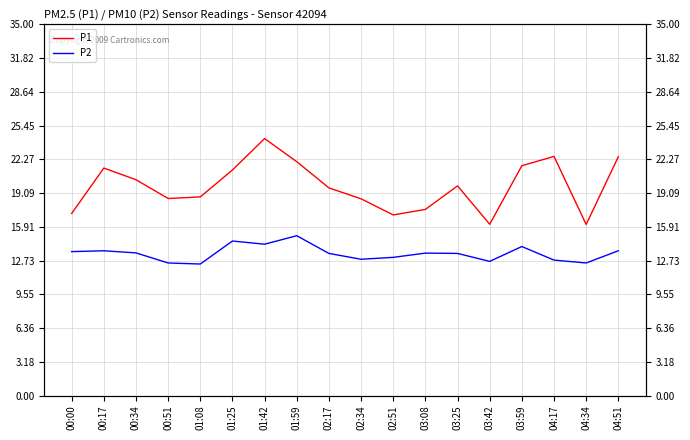

True or false: P2 and P1 cross at least once.

False